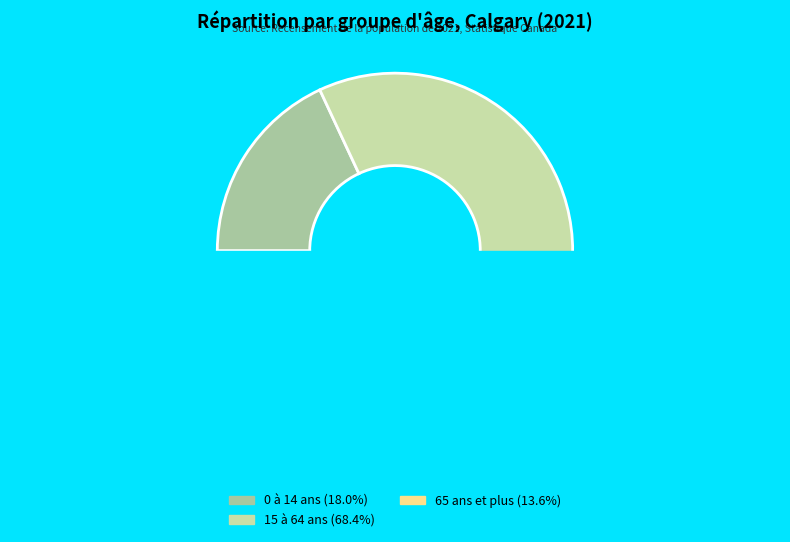

To the nearest percent, what is the combined percentage of 15 à 64 ans and 0 à 14 ans?

86%